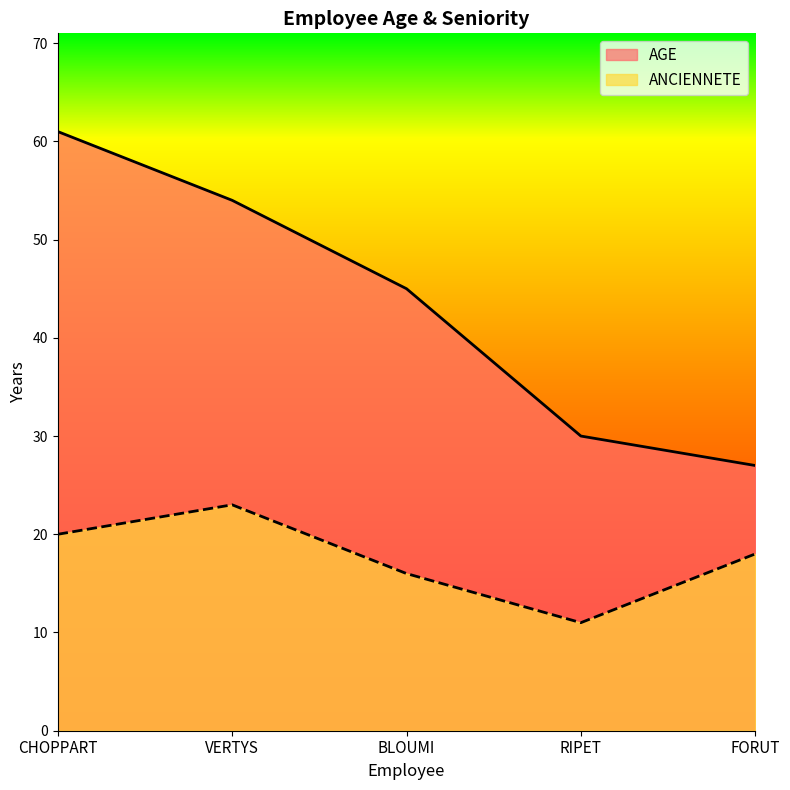

What is the label of the 2nd point from the left?

VERTYS